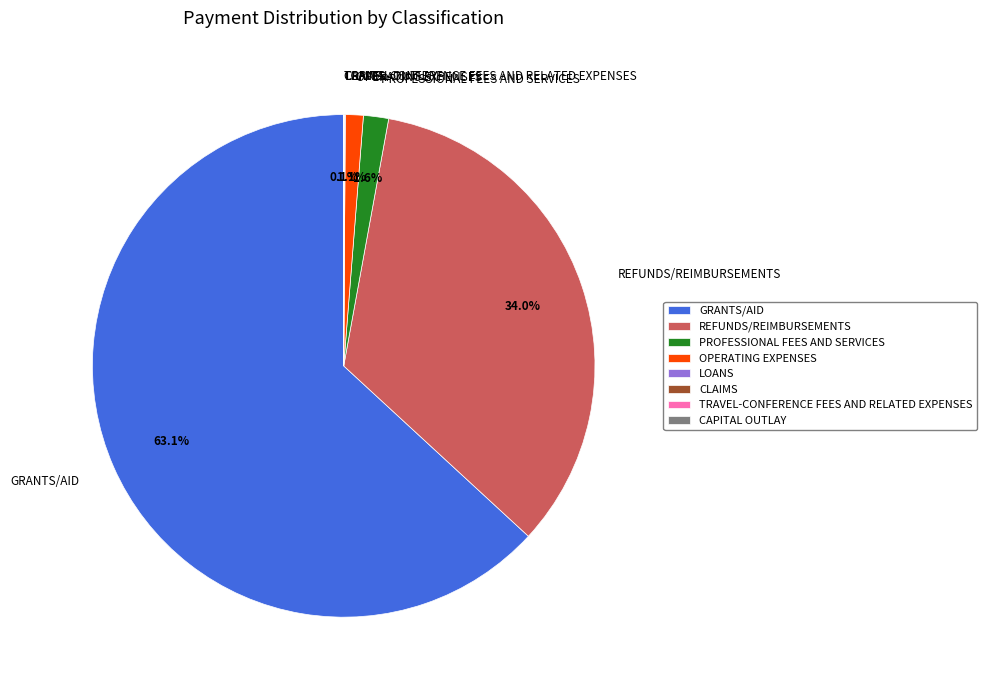

What percentage do GRANTS/AID and OPERATING EXPENSES together represent?

64.3%